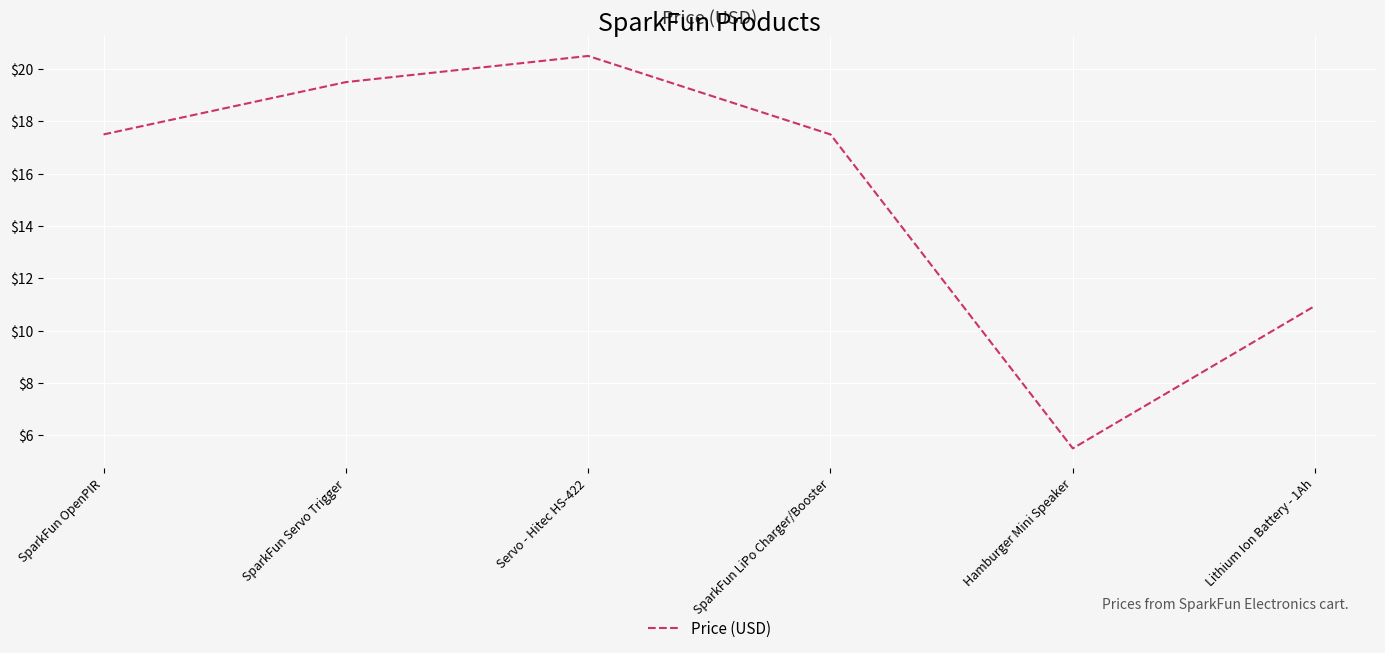

True or false: there are more than 0 points higher than both neighbors.

True